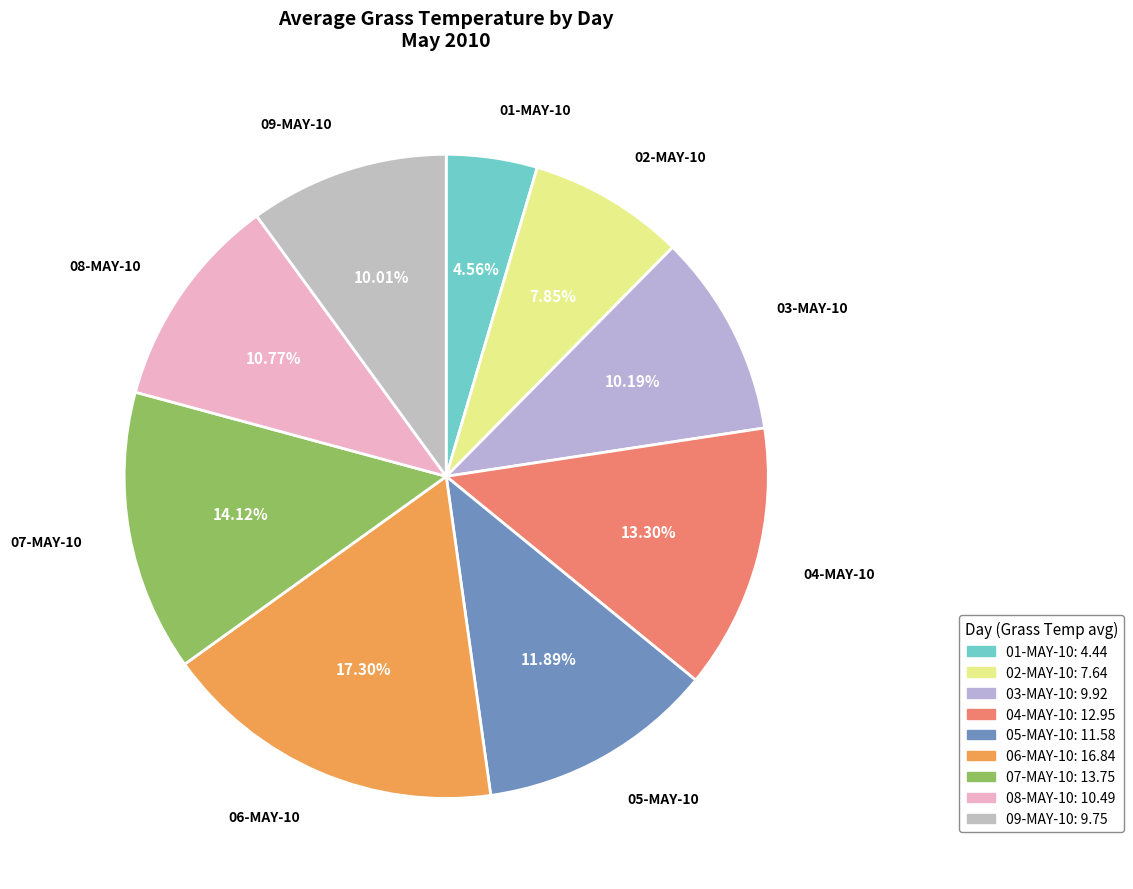

Is there a majority slice in this chart?

No